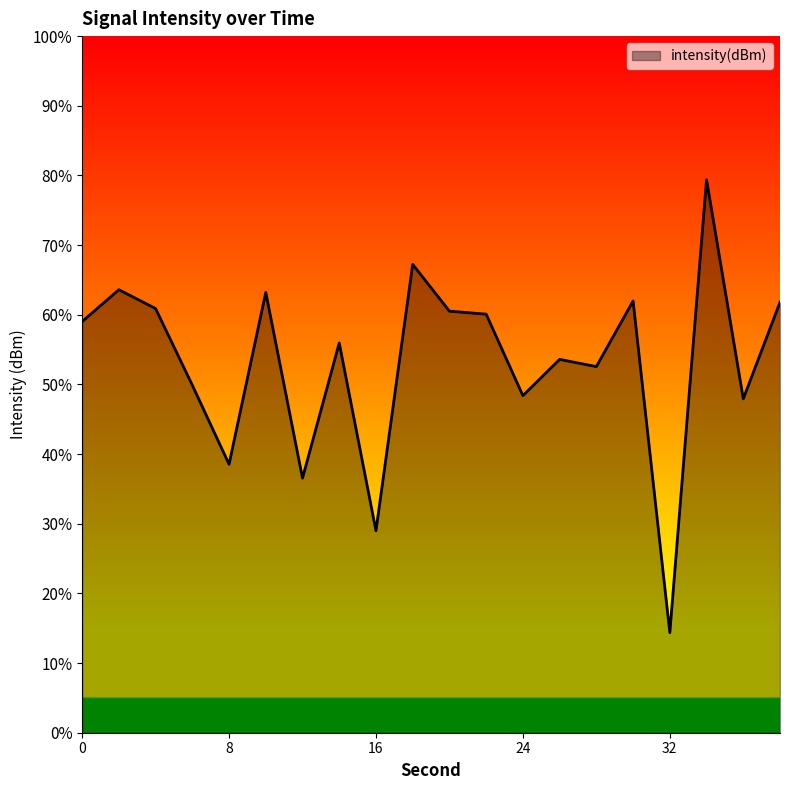

What is the difference between the values at 22 and 4?

0.4